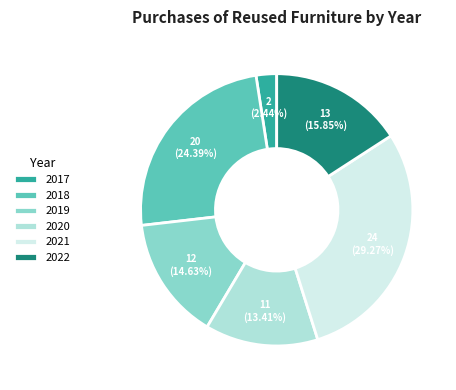

Combined, do 2021 and 2019 account for over 50%?

No